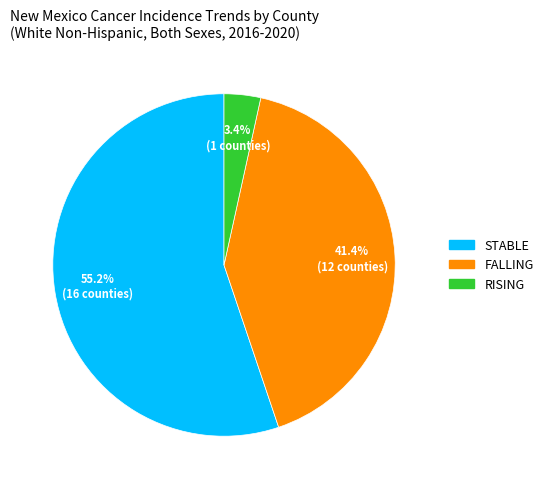

Is there a majority slice in this chart?

Yes